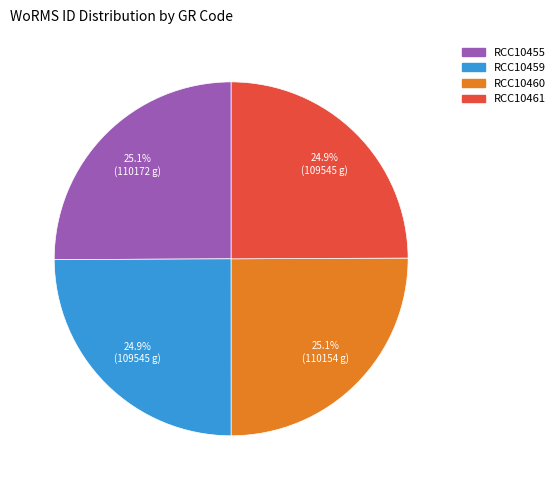

Is it true that RCC10461 is 18% of the pie?

False